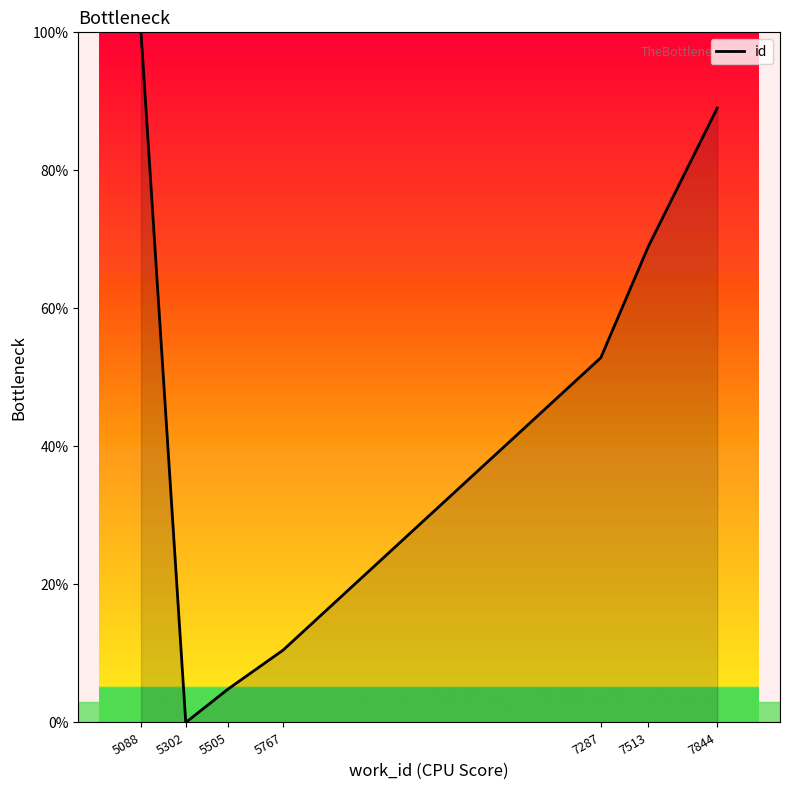

What is the sum of the values at 7513 and 5302?

68.9